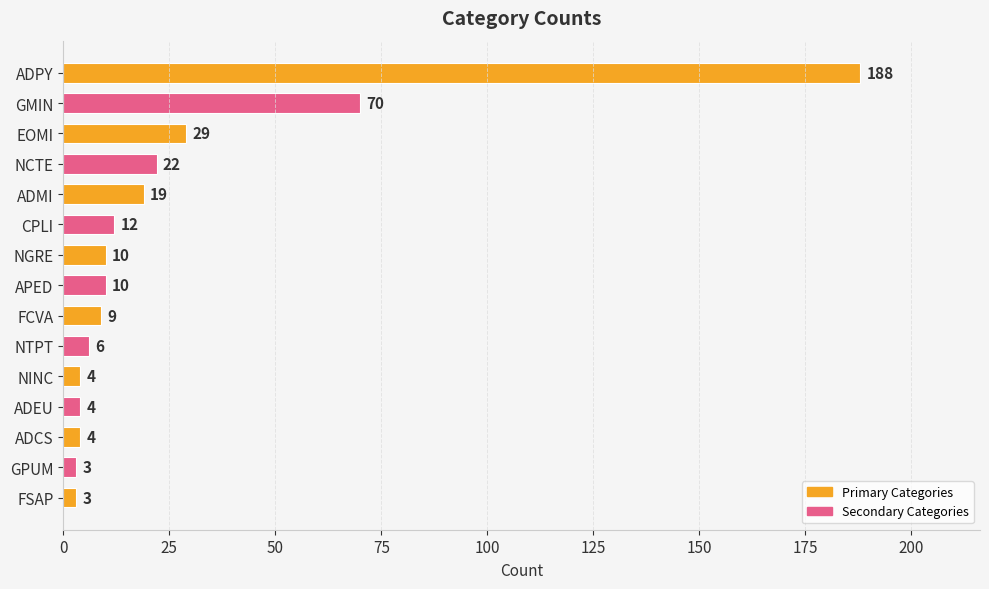

What is the value of the 8th bar from the top?

10